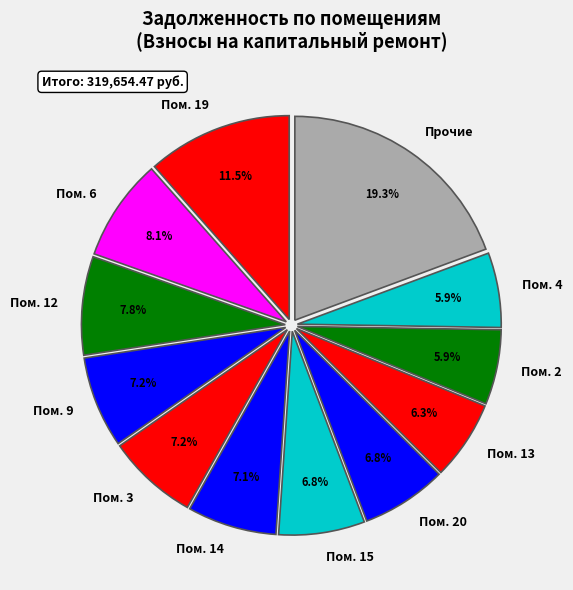

Is Прочие the majority of the pie?

No